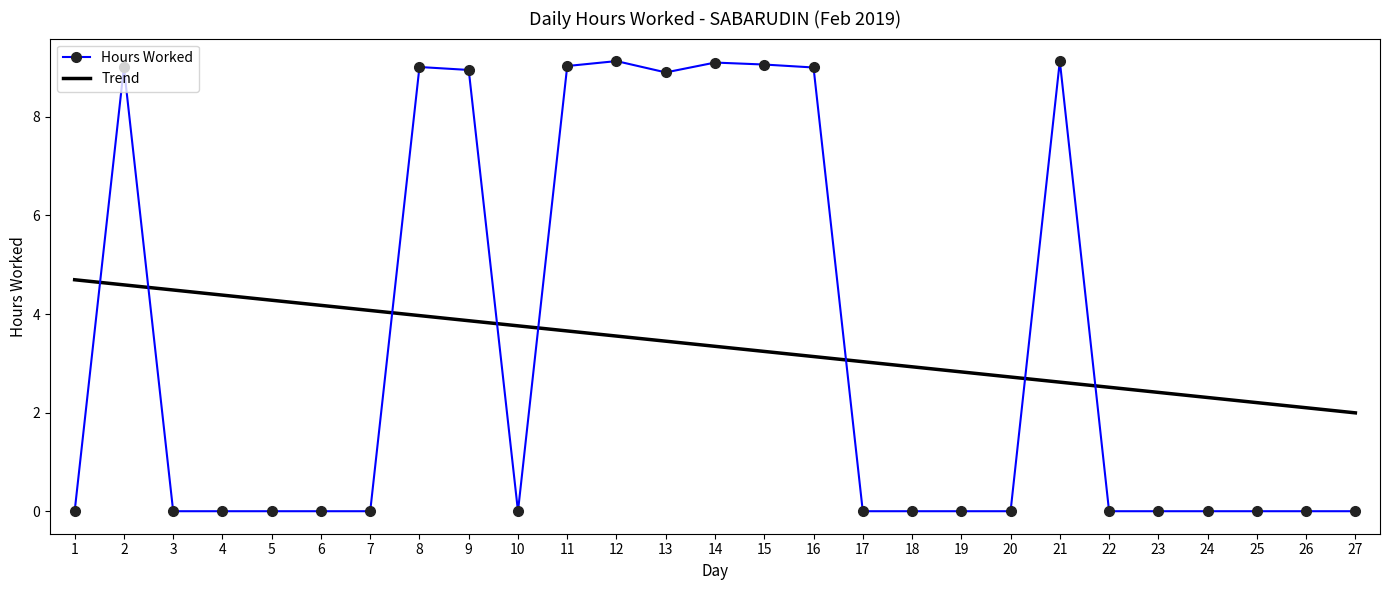

What is the sum of the values at 3 and 8?

9.0